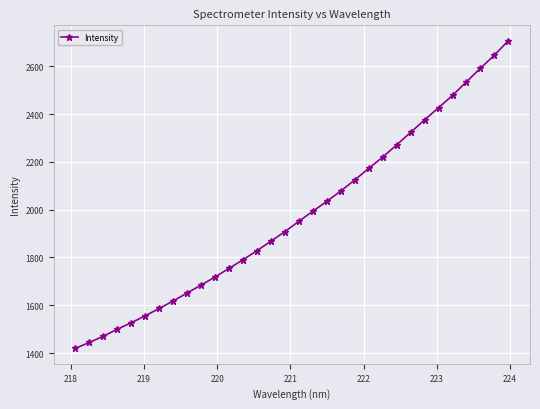

What is the value of the 31st point from the left?

2647.0